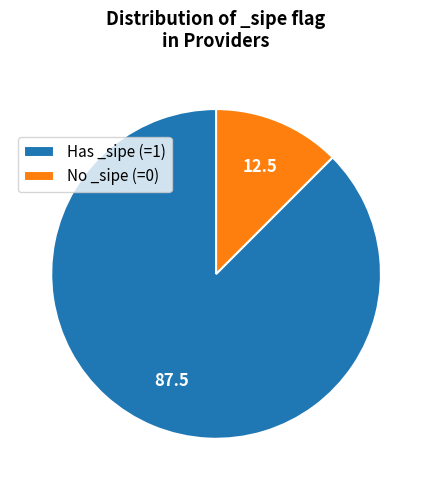

What is the largest slice in the pie chart?

Has _sipe (=1)